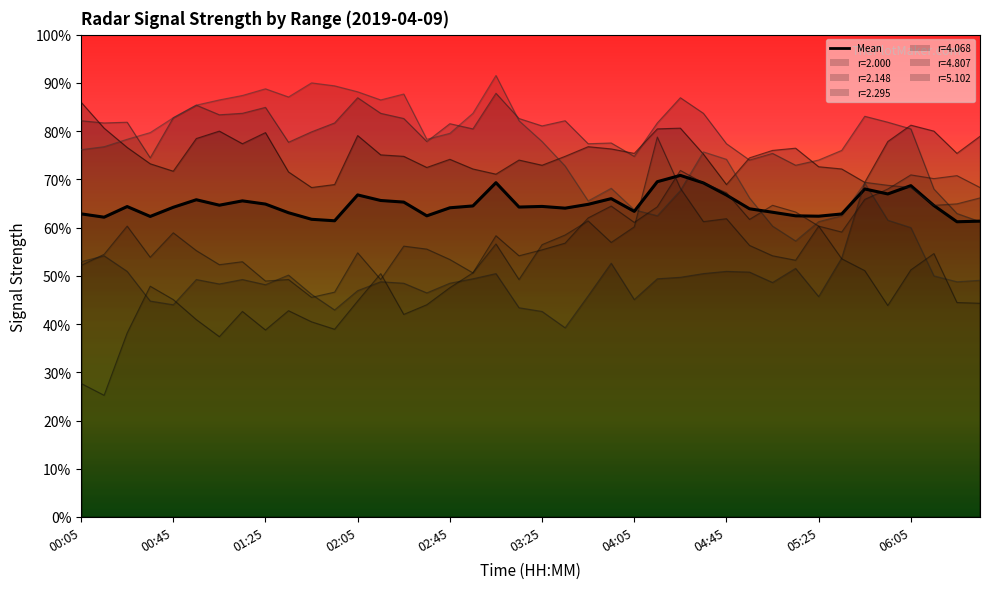

True or false: 2.295 has more than 2 interior local peaks.

True